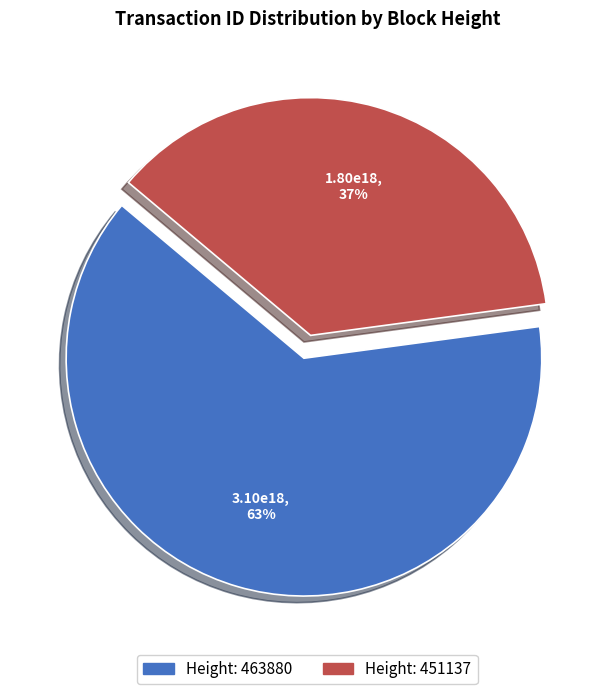

Is there any slice that represents more than half of the pie?

Yes